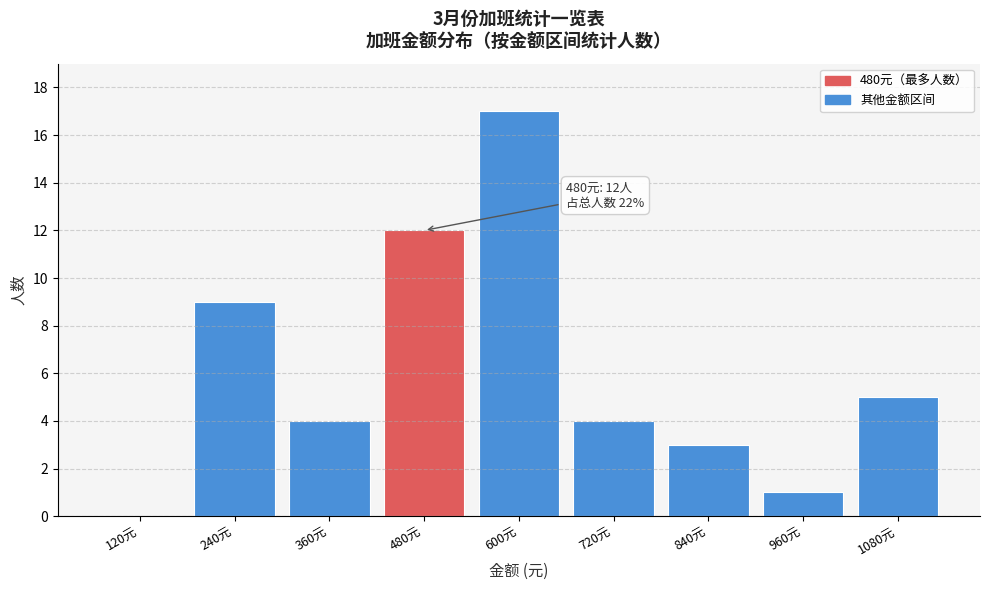

Reading left to right, transcribe all the data shown in this chart.

120元=0	240元=9	360元=4	480元=12	600元=17	720元=4	840元=3	960元=1	1080元=5